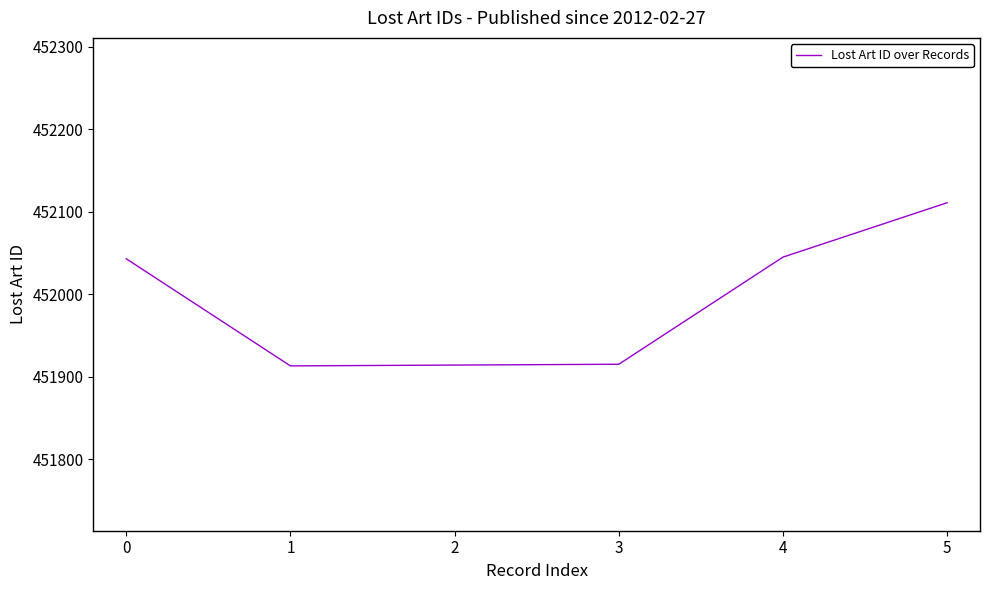

The chart shows a value of 452043 at 0. True or false?

True